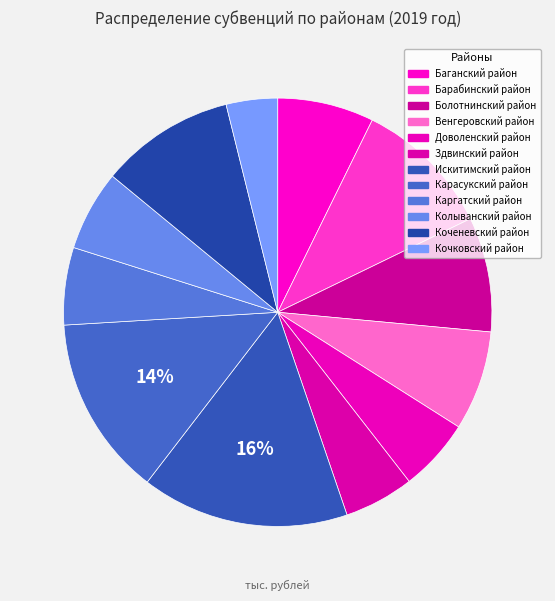

Count the number of slices in the pie.

12